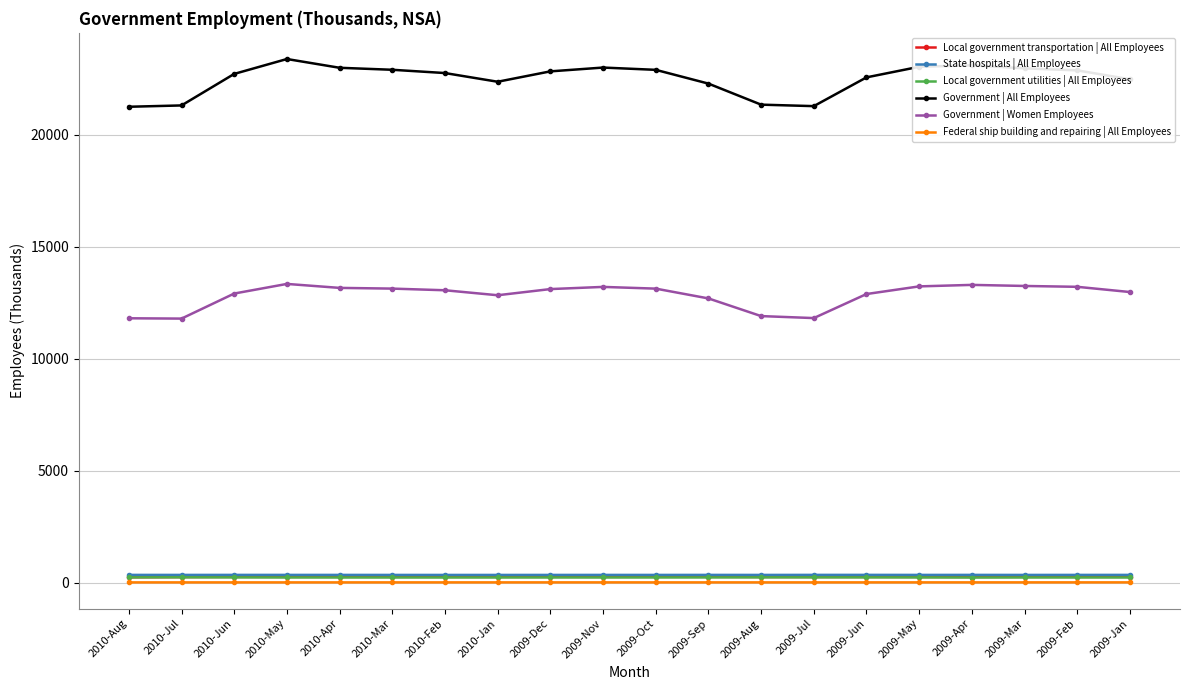

True or false: Government | Women Employees and State hospitals | All Employees intersect in this chart.

False